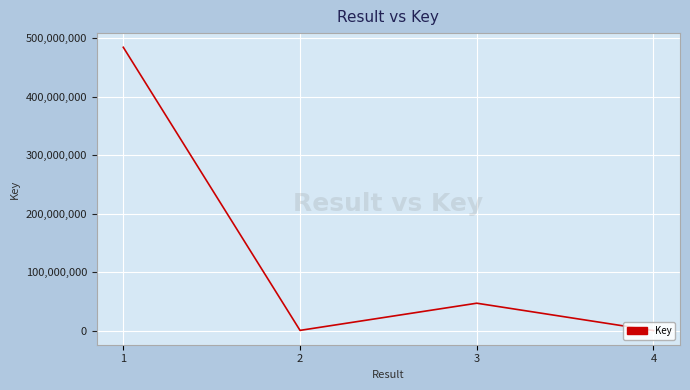

The chart shows a value of 484628587 at 1. True or false?

True